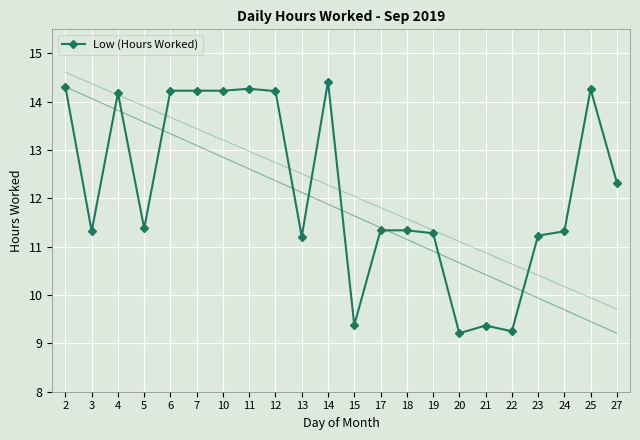

At which category does the data reach its first local valley?

3